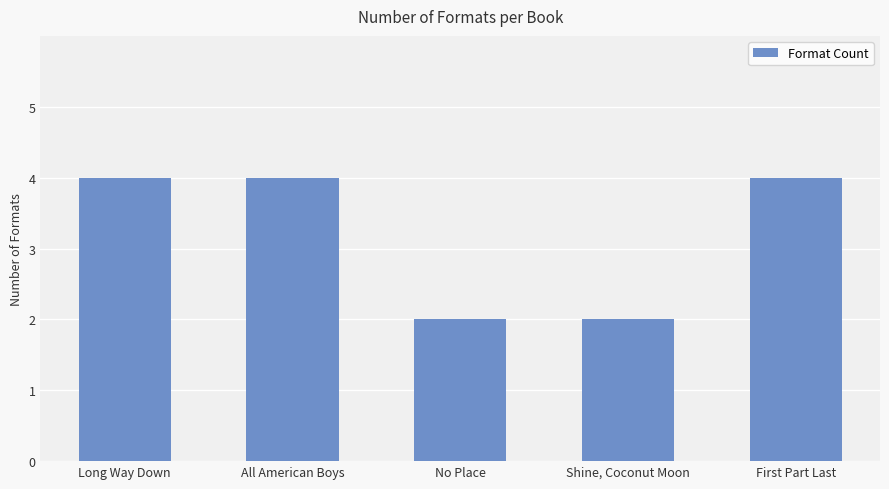

What is the ratio of the value at No Place to the value at All American Boys?

0.5